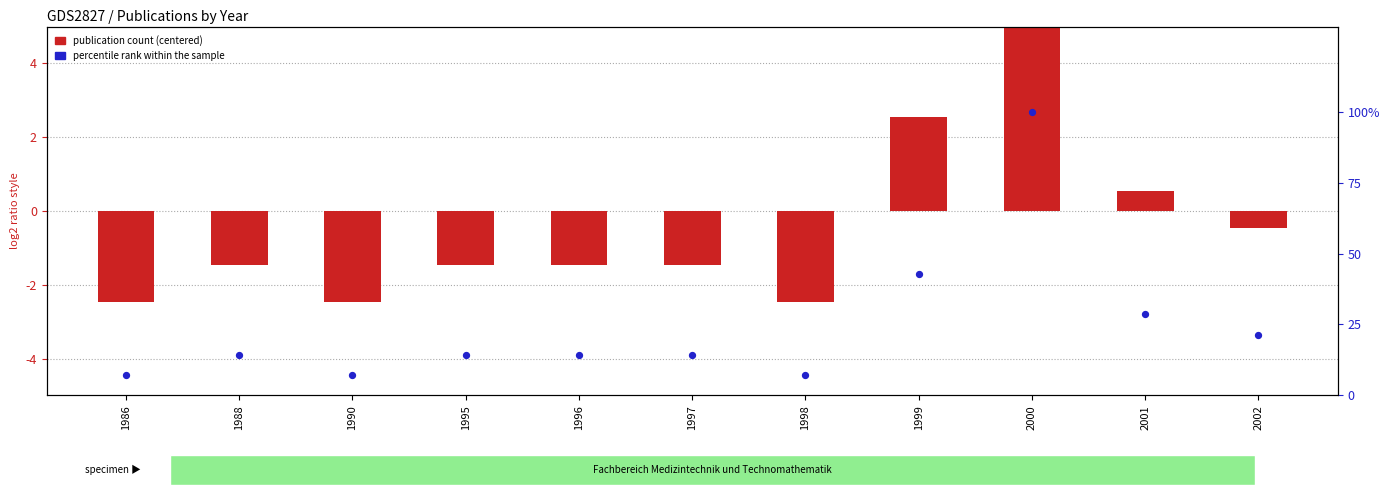

Which series reaches the minimum Y coordinate?

publication count (centered)